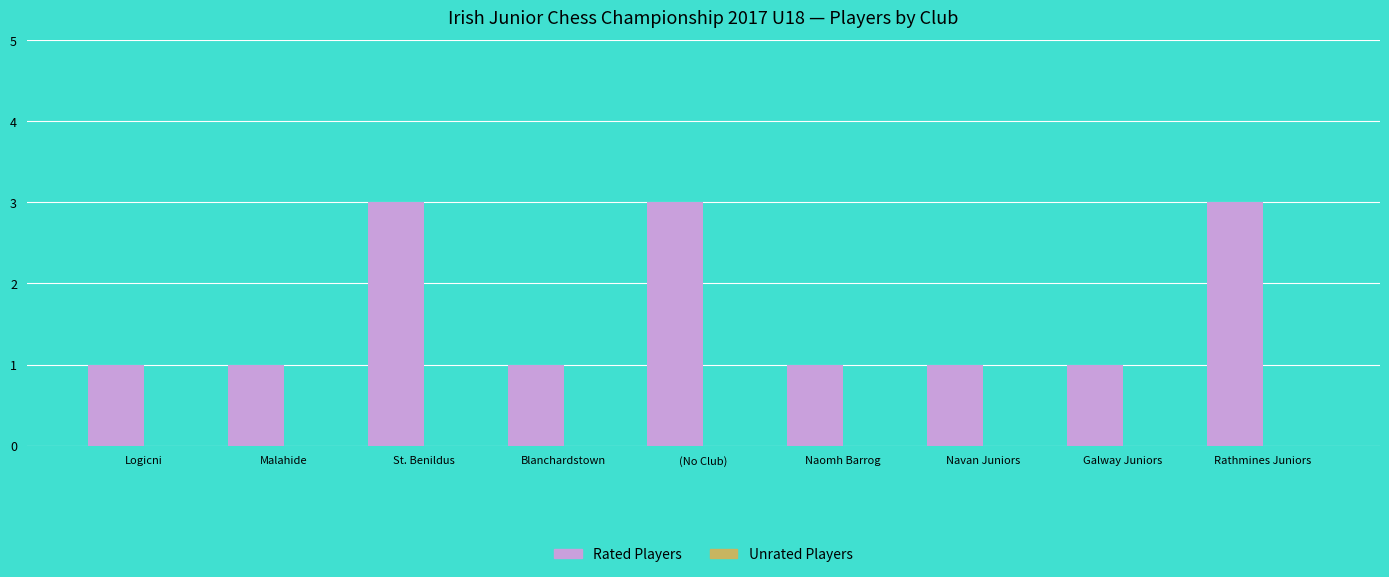

Which has a higher value, St. Benildus or Malahide?

St. Benildus